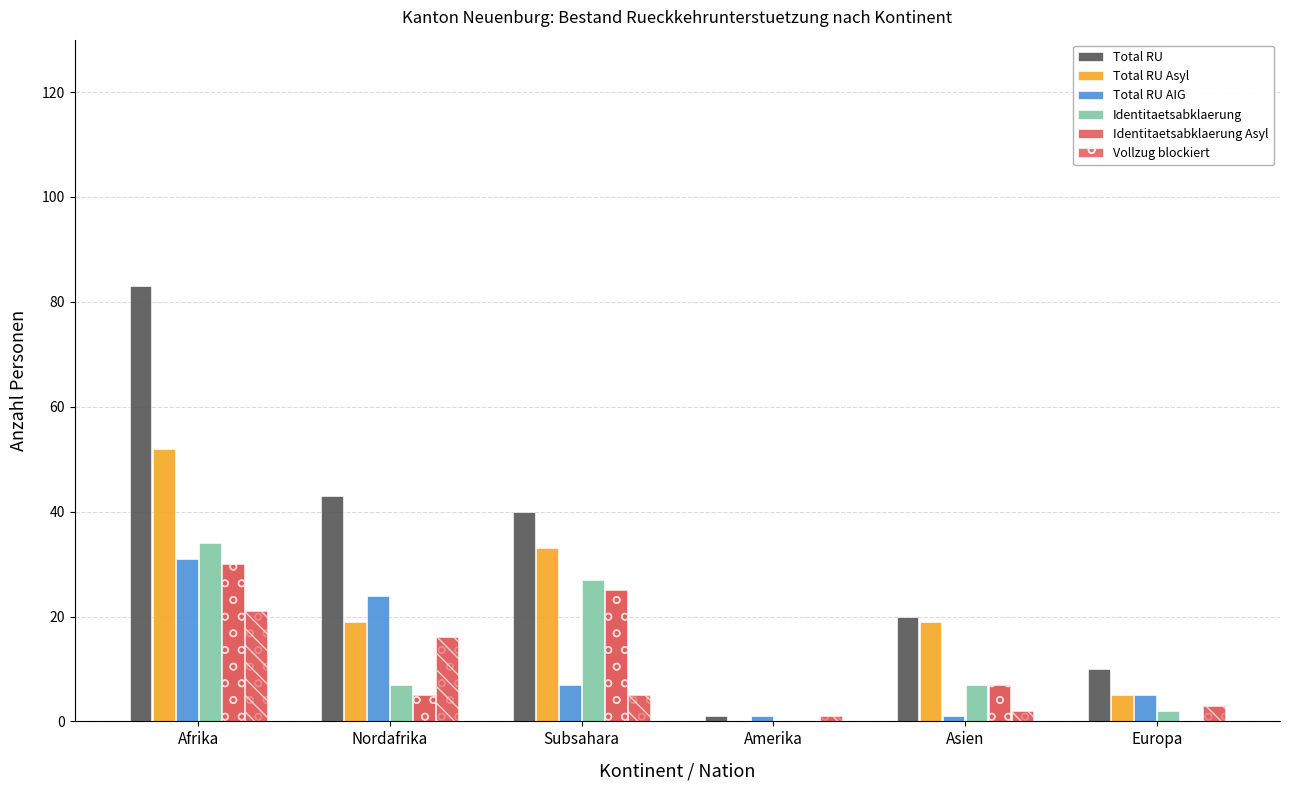

Rank the series at Asien from lowest to highest value.

Total RU AIG, Vollzug blockiert, Identitaetsabklaerung, Identitaetsabklaerung Asyl, Total RU Asyl, Total RU